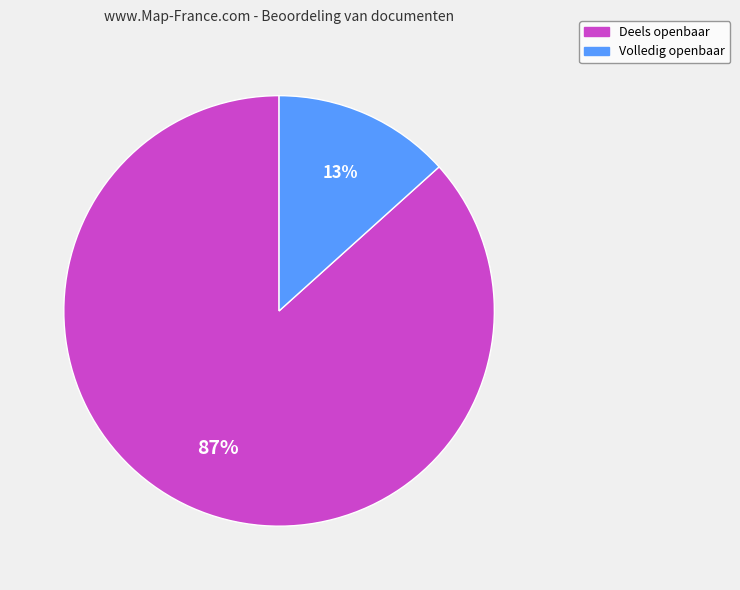

Is it true that Volledig openbaar is 13% of the pie?

True